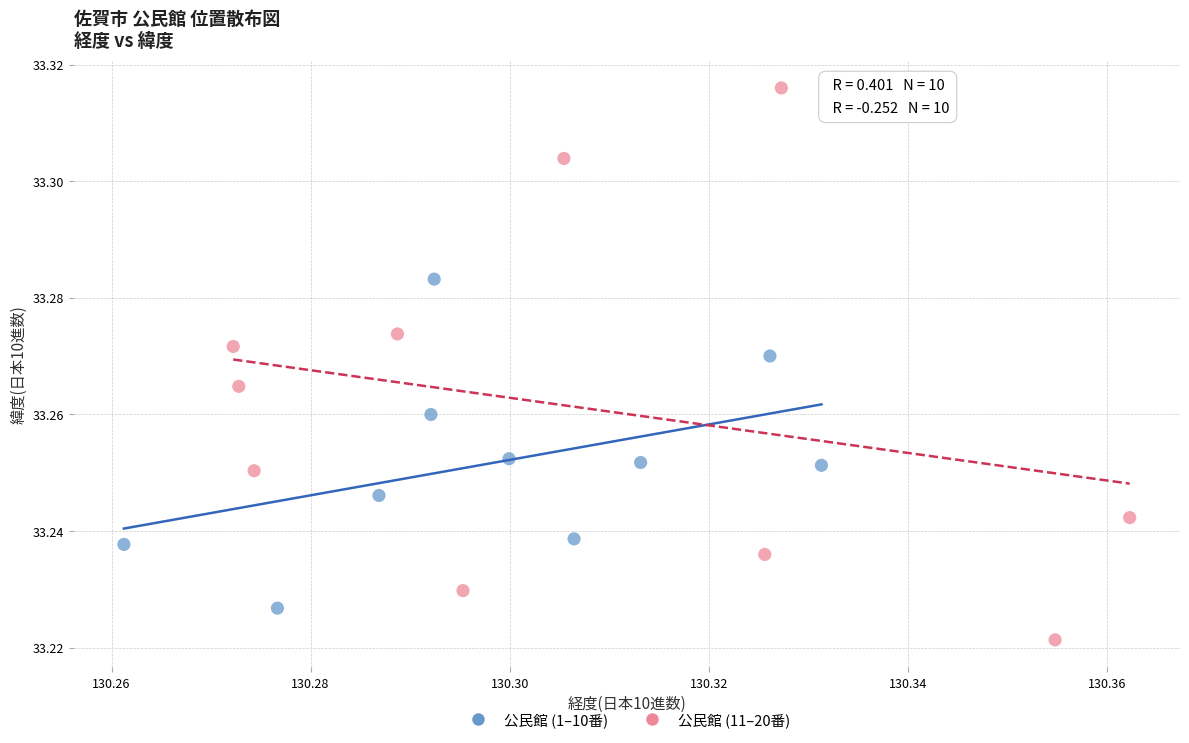

Which series contains the highest Y value?

公民館 (11–20番)